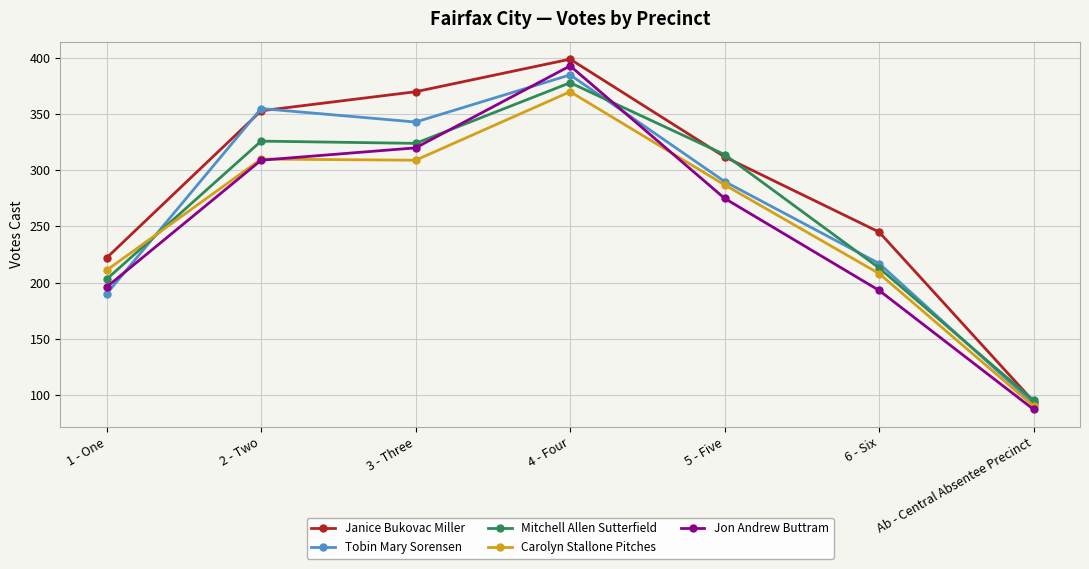

True or false: Janice Bukovac Miller has a value of 370 at 3 - Three.

True